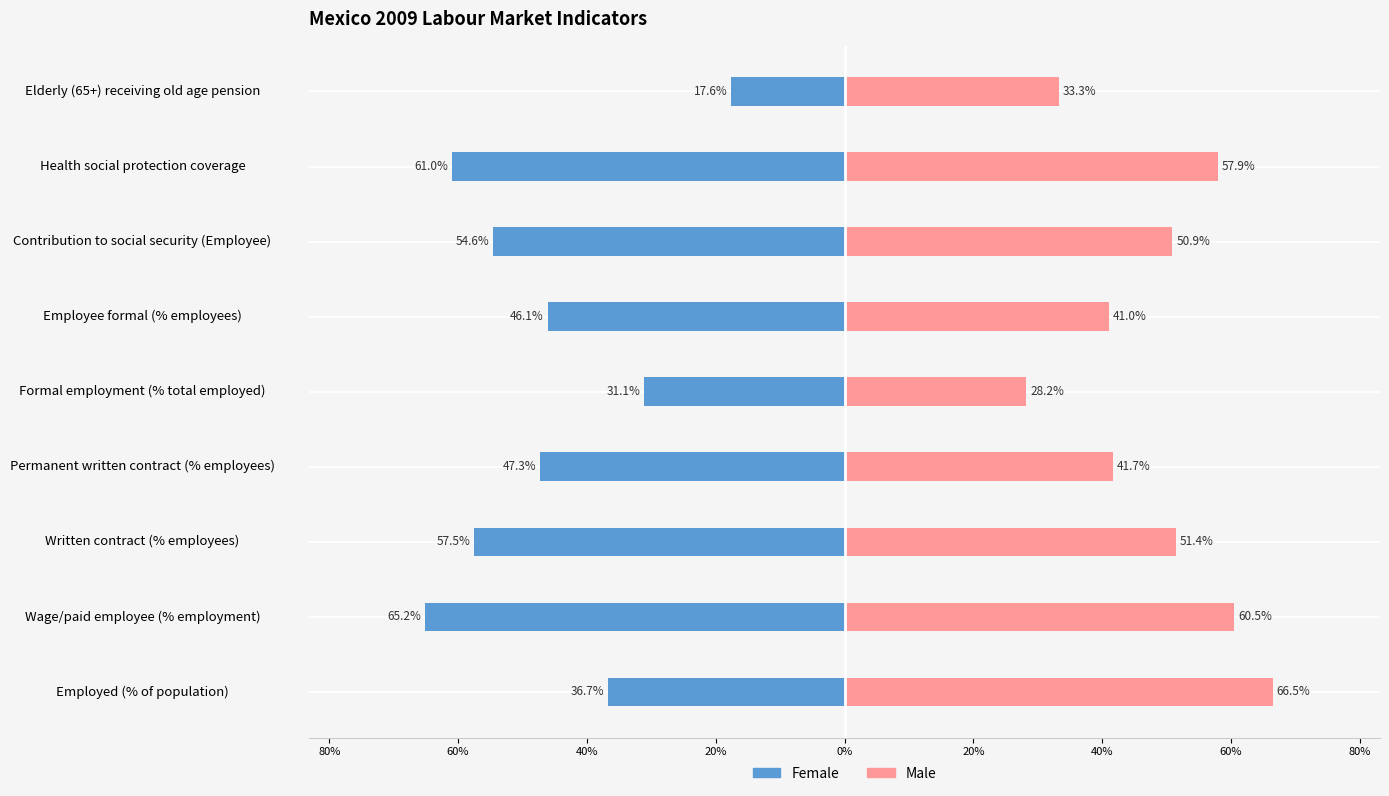

Rank the series by their maximum value, from highest to lowest.

Male, Female